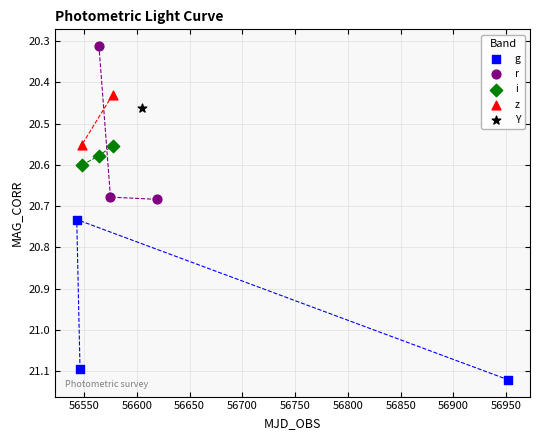

What are all the series names shown in the legend?

g, r, i, z, Y